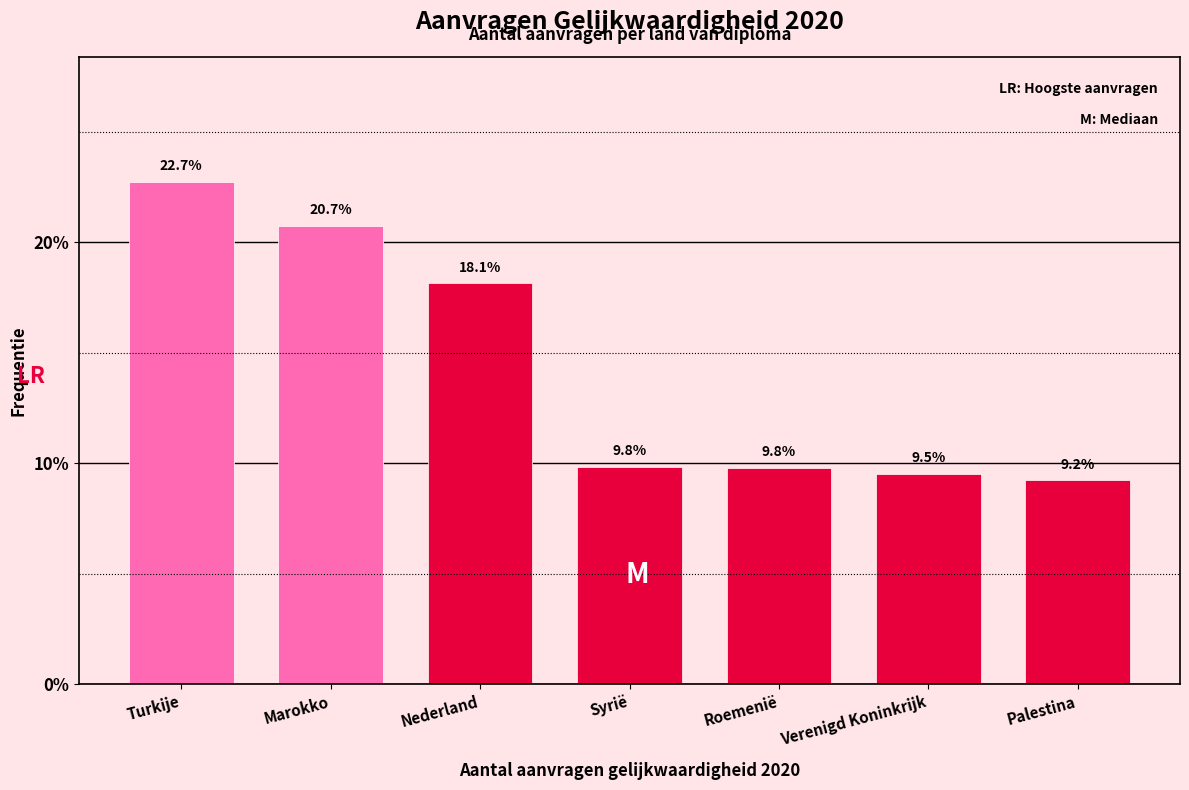

Reading right to left, extract all data points from this chart.

Palestina=9.2	Verenigd Koninkrijk=9.5	Roemenië=9.8	Syrië=9.8	Nederland=18.1	Marokko=20.7	Turkije=22.7